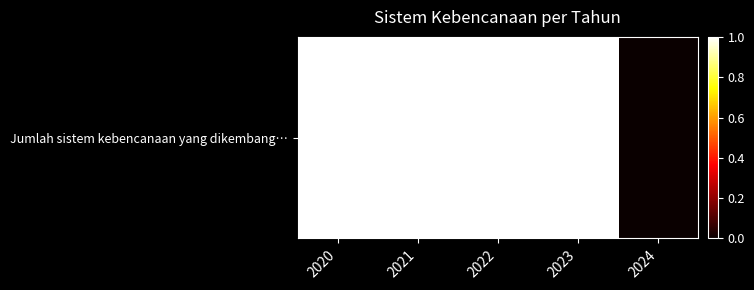

Between 2021 and 2022, which is larger?

2021